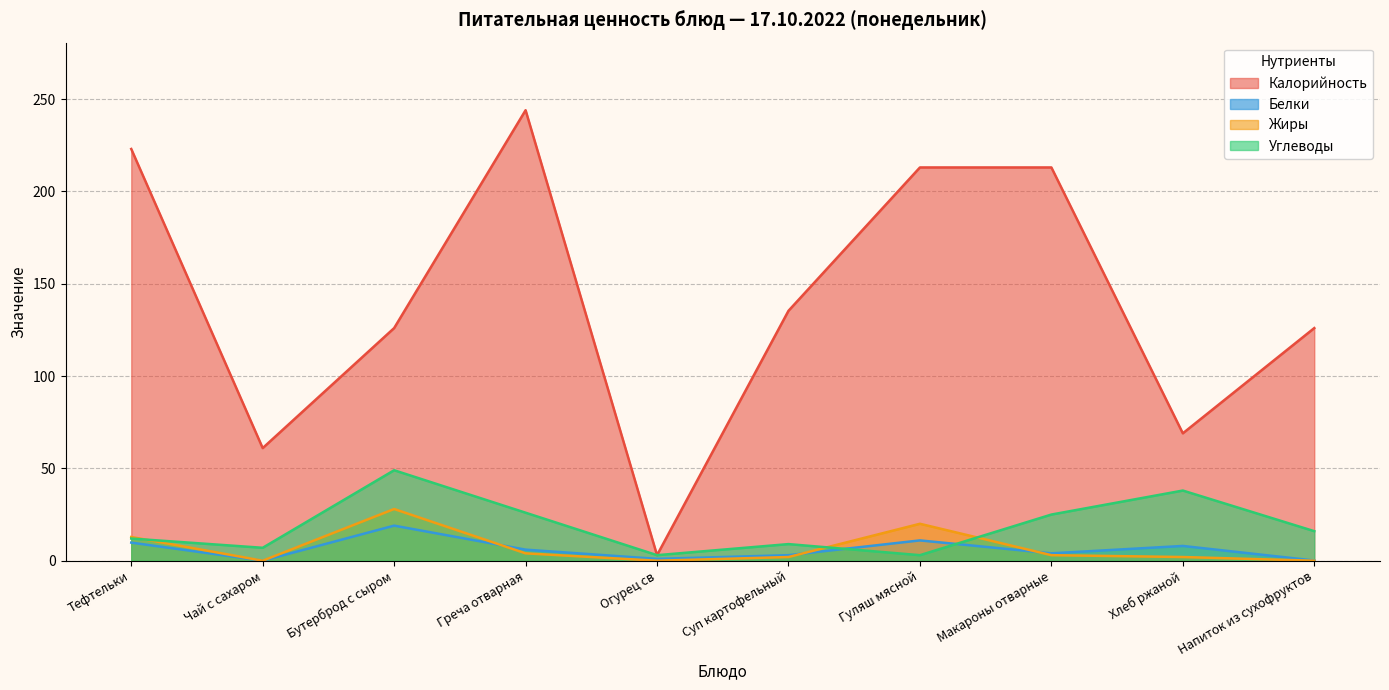

How many interior local valleys does the Жиры series have?

2